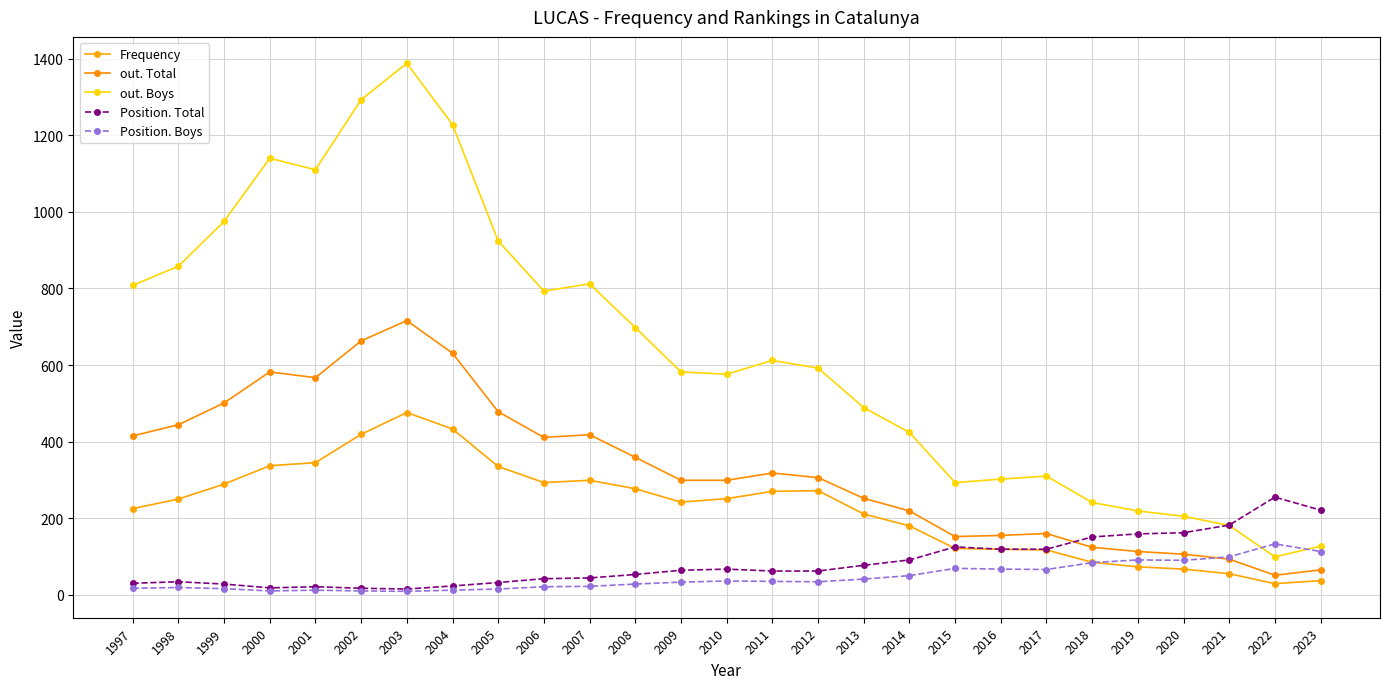

What is the total value across all series at 2014?

964